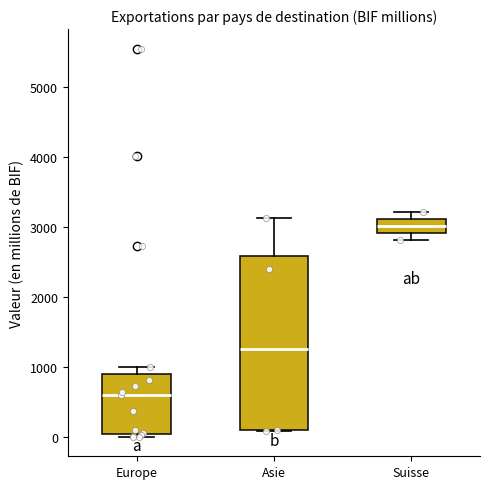

Reading left to right, read every box against the y-axis: the position of its median line, the range the box covers, and the ends of its whiskers. The values are not printed on the chart, so give them approximately, as read against the axis.

Europe: median 600, box 0 to 900, whiskers 0 (just below the box's lower edge) to 1000
Asie: median 1300, box 100 to 2600, whiskers 100 to 3100
Suisse: median 3000, box 2900 to 3100, whiskers 2800 to 3200